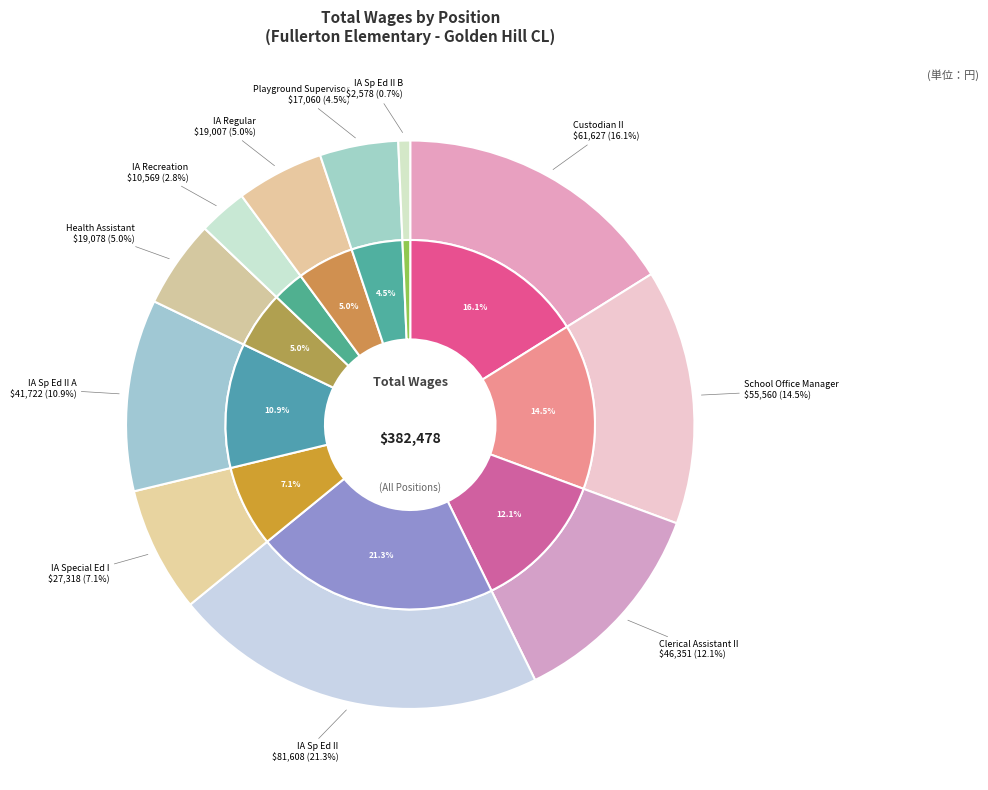

How much of the chart is everything except Instructional Assistant Sp Ed II?

78.7%